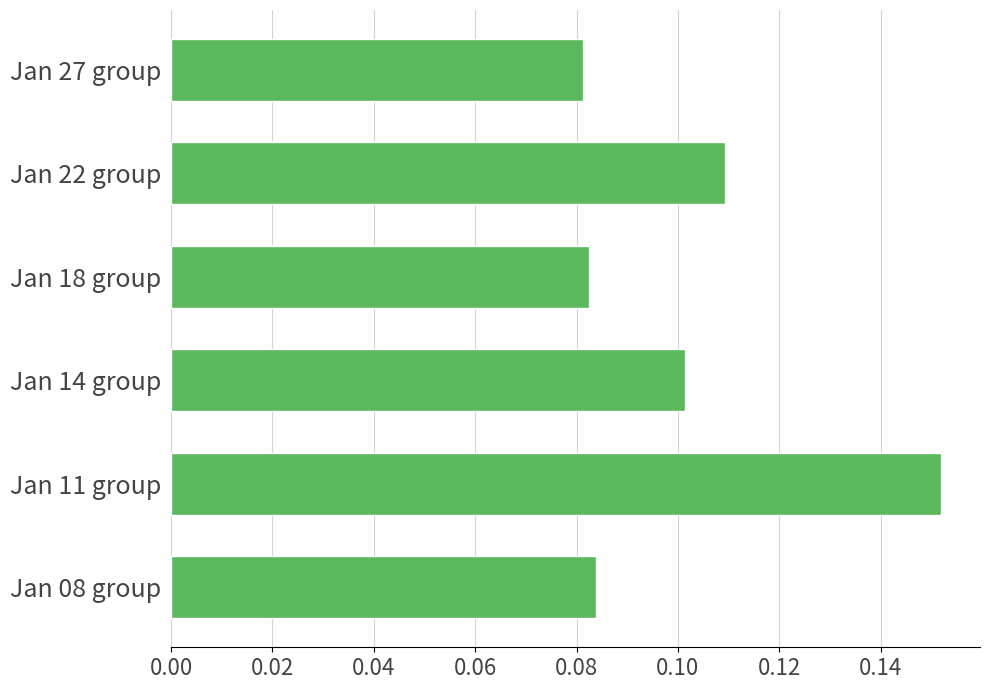

How many values are between 0 and 1?

6